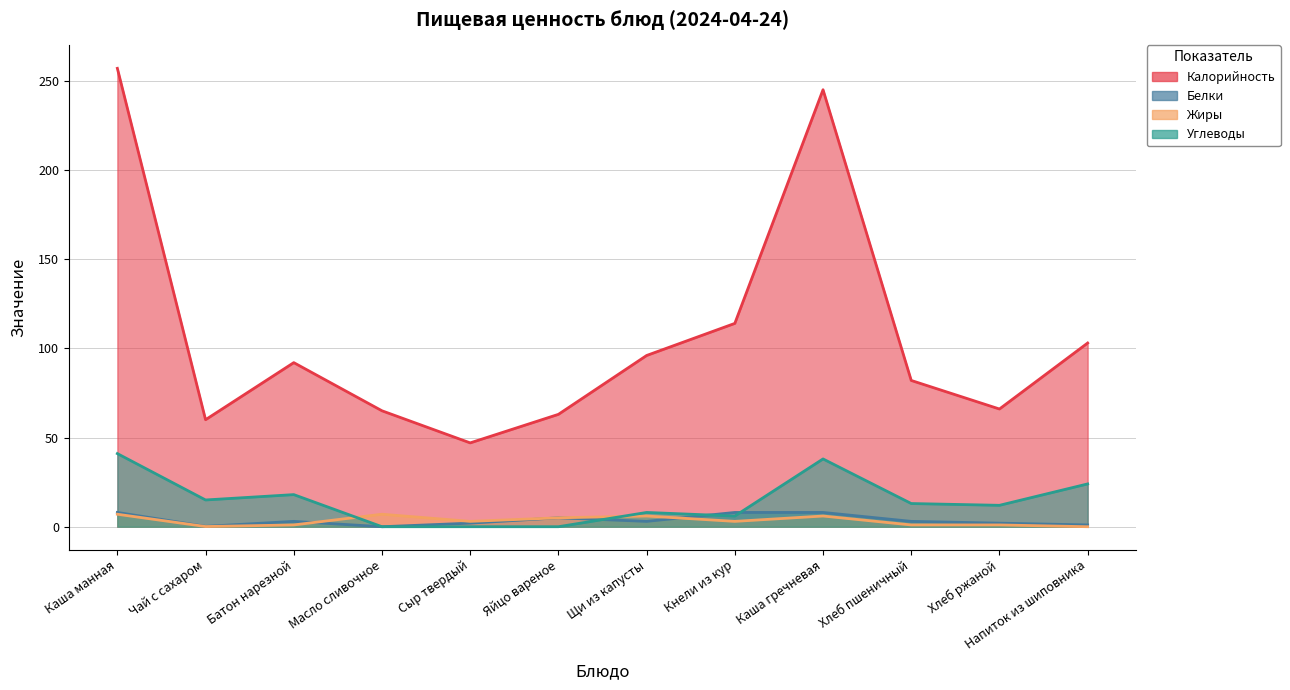

What is the label of the 12th point from the right?

Каша манная